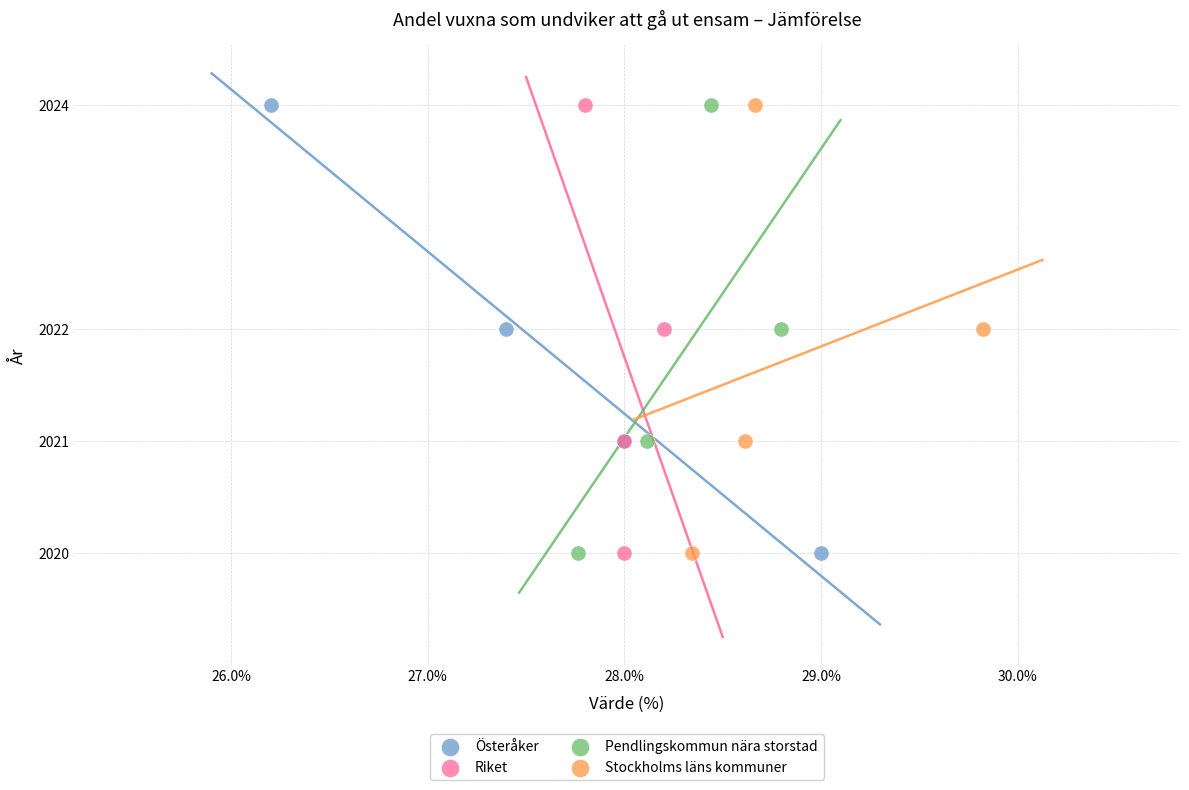

What are all the series names shown in the legend?

Österåker, Riket, Pendlingskommun nära storstad, Stockholms läns kommuner